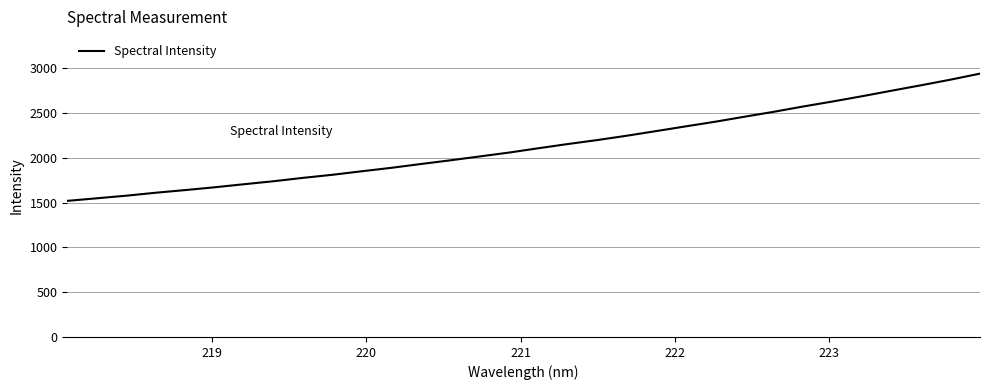

What is the difference between the maximum and minimum values?

1421.1